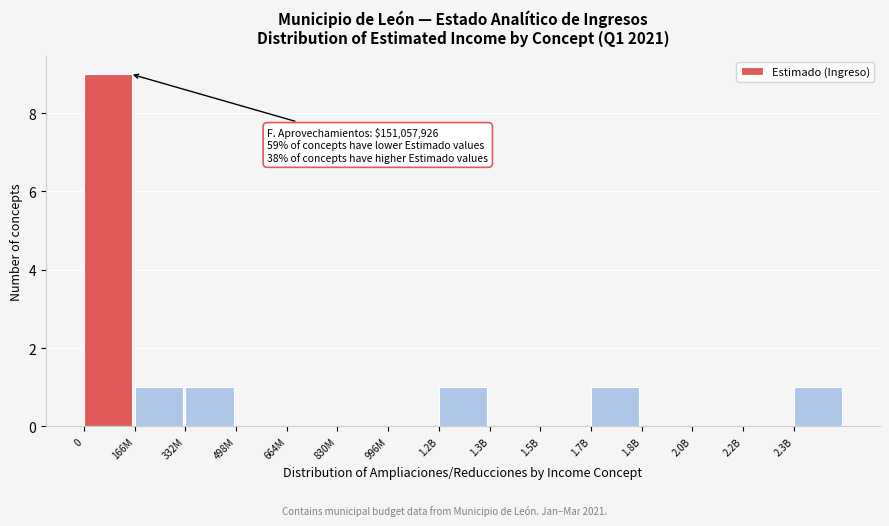

Reading left to right, what are all the values shown in this chart?

0=9	166M=1	332M=1	498M=0	664M=0	830M=0	996M=0	1.2B=1	1.3B=0	1.5B=0	1.7B=1	1.8B=0	2.0B=0	2.2B=0	2.3B=1